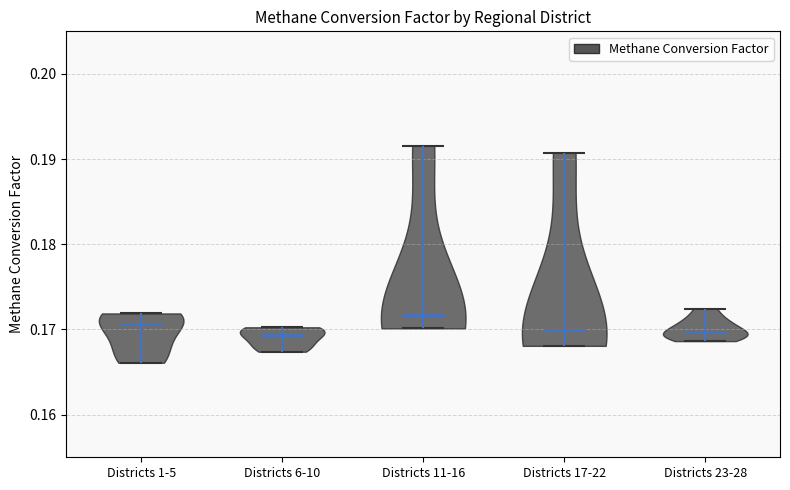

Reading left to right, read every violin against the y-axis: where its median line is, and the lowest and highest points it reaches. The values are not printed on the chart, so give them approximately, as read against the axis.

Districts 1-5: median line 0.171, lowest point 0.166, highest point 0.172
Districts 6-10: median line 0.169, lowest point 0.167, highest point 0.170
Districts 11-16: median line 0.172, lowest point 0.170, highest point 0.192
Districts 17-22: median line 0.170, lowest point 0.168, highest point 0.191
Districts 23-28: median line 0.170, lowest point 0.169, highest point 0.172